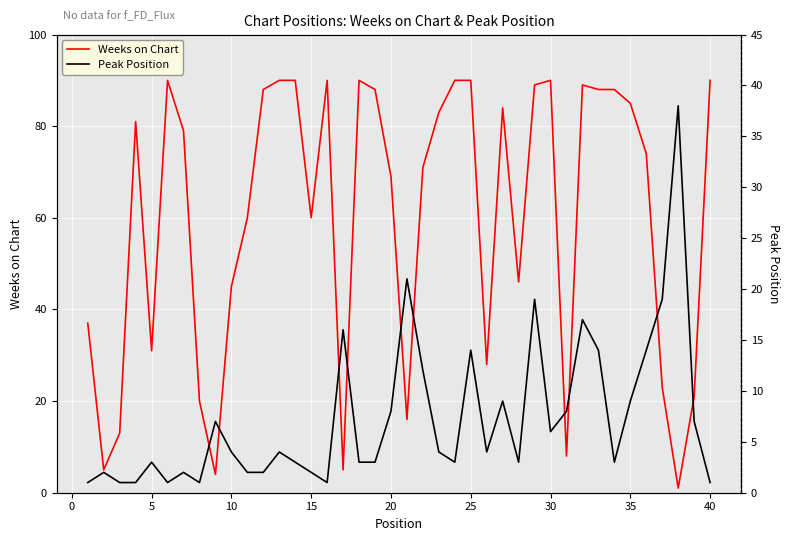

Rank the series by their maximum value, from highest to lowest.

Weeks on Chart, Peak Position